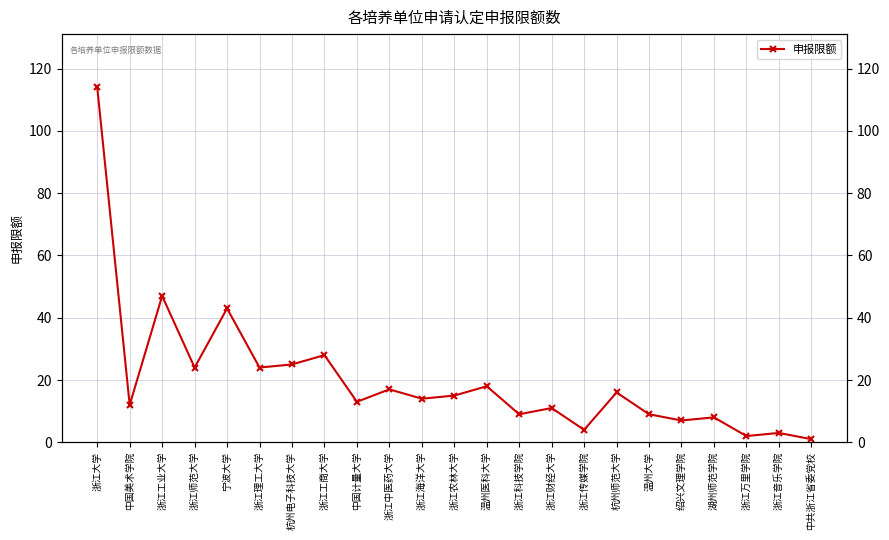

Where is the first local maximum?

浙江工业大学